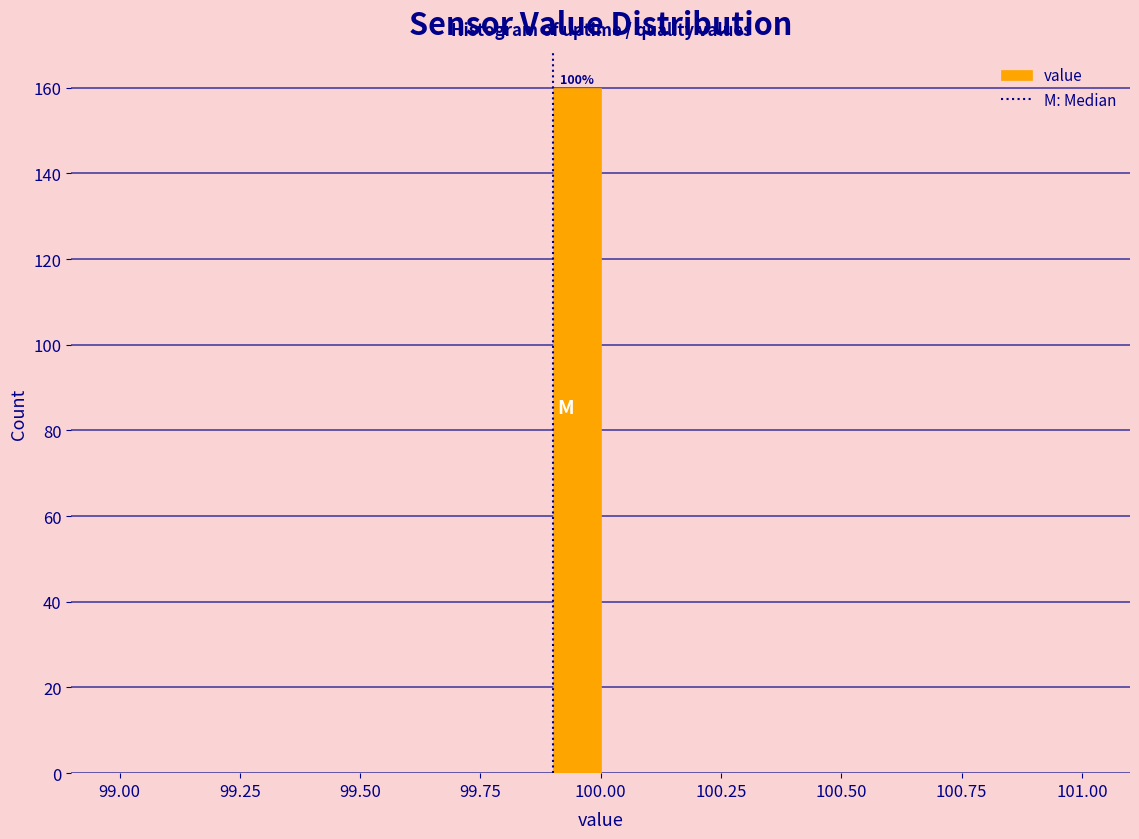

Around what value on the x-axis is the tallest bar? Give the approximate position of its centre, as read against the axis.

99.95